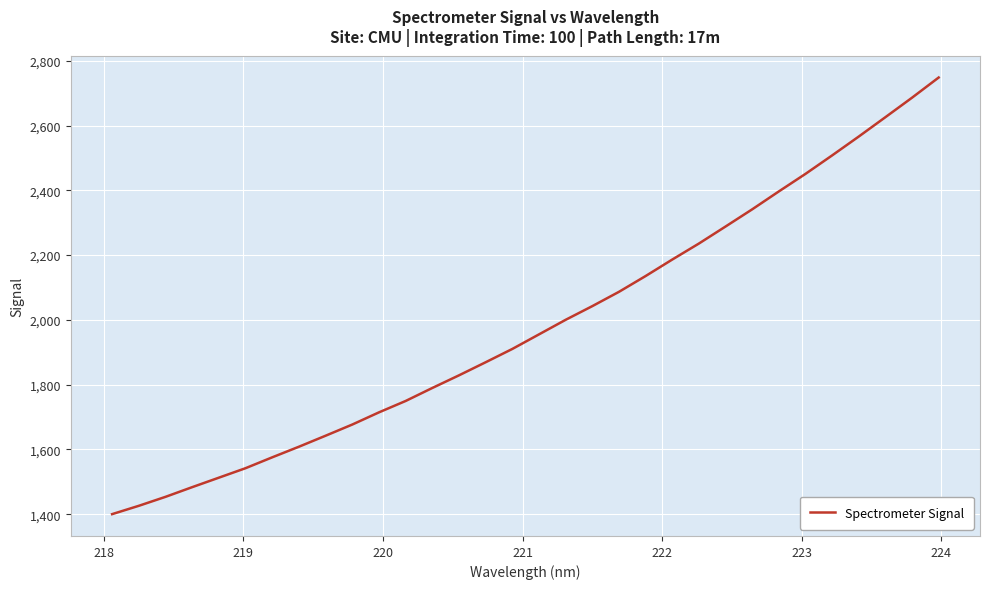

What is the maximum value shown in the chart?

2748.2